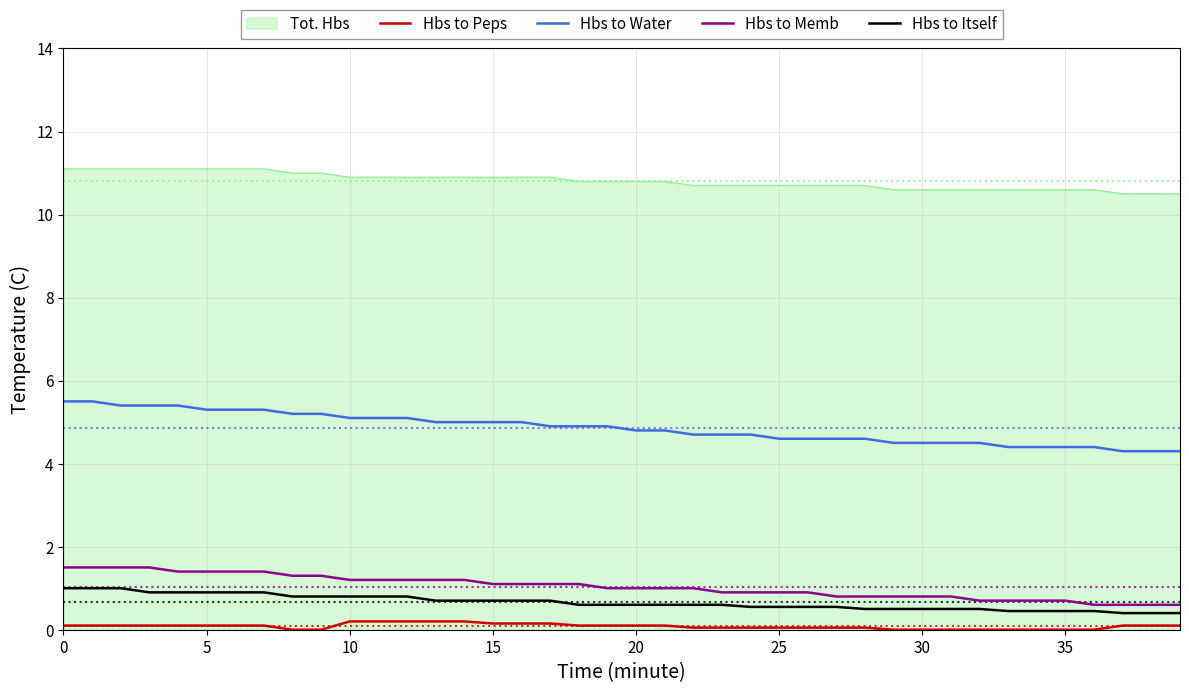

How many lines are shown in the chart?

5